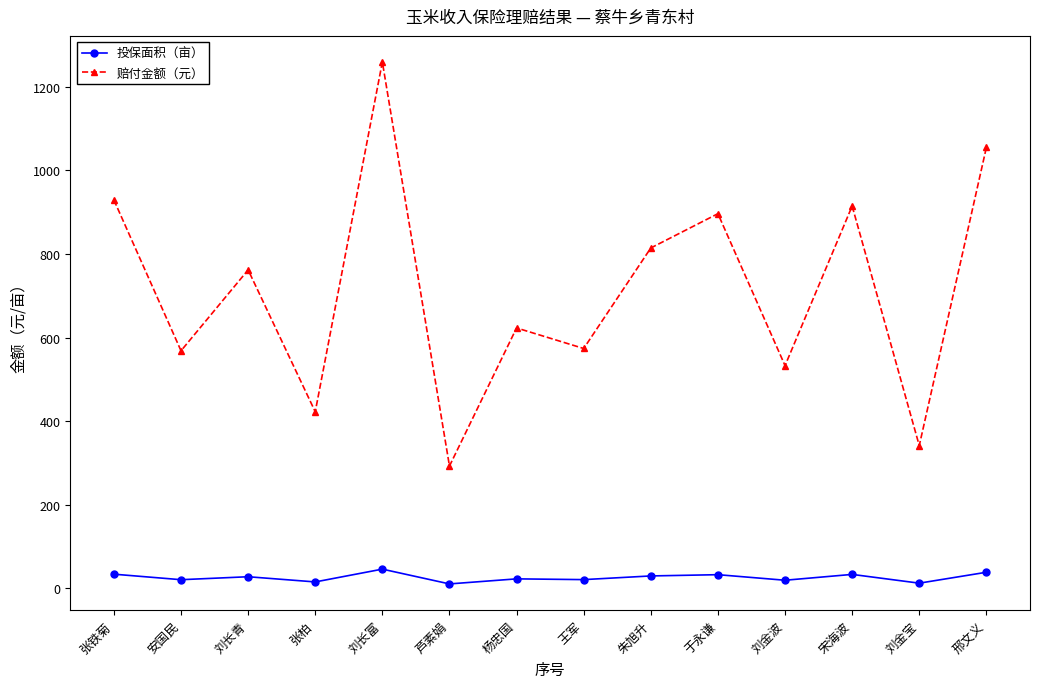

True or false: 赔付金额（元） has a value of 914.7 at 宋海波.

True